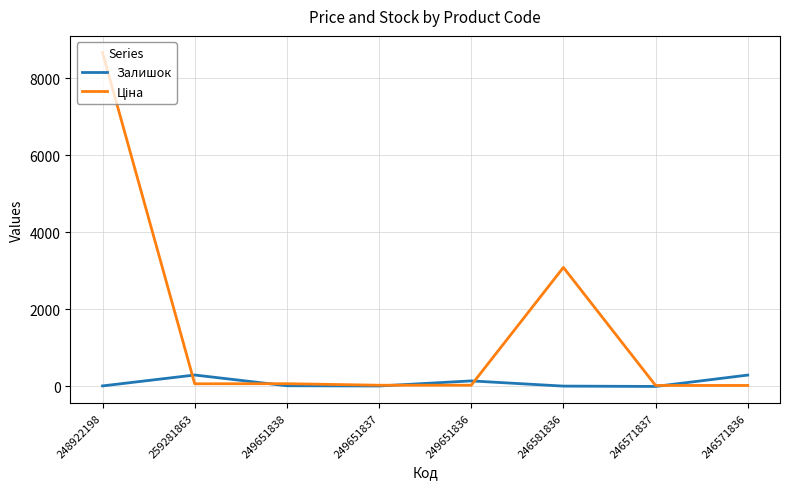

True or false: Залишок has more than 2 interior local peaks.

False